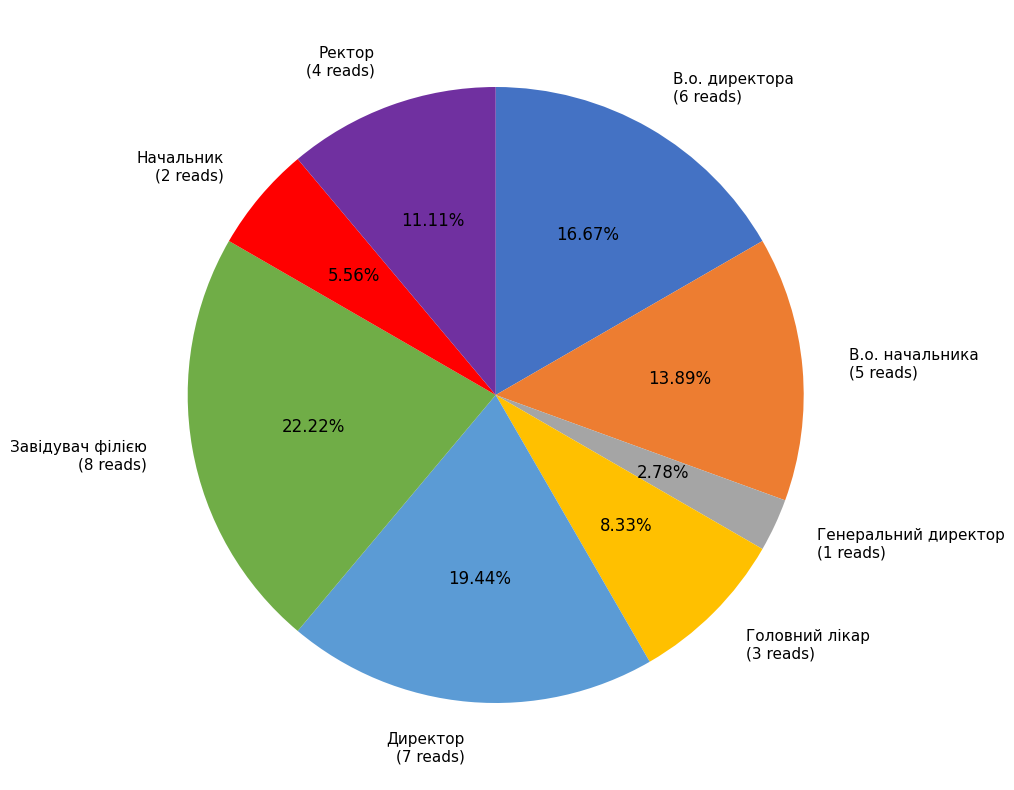

Is the sum of Головний лікар (3 reads) and Генеральний директор (1 reads) greater than half?

No